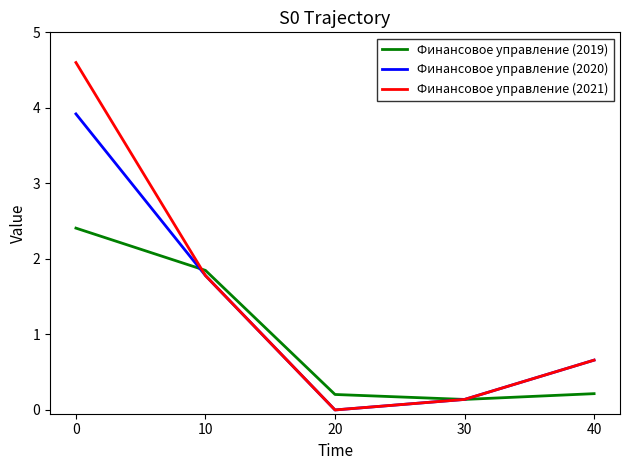

Between 0 and 30, which series saw the biggest shift?

Финансовое управление (2021)